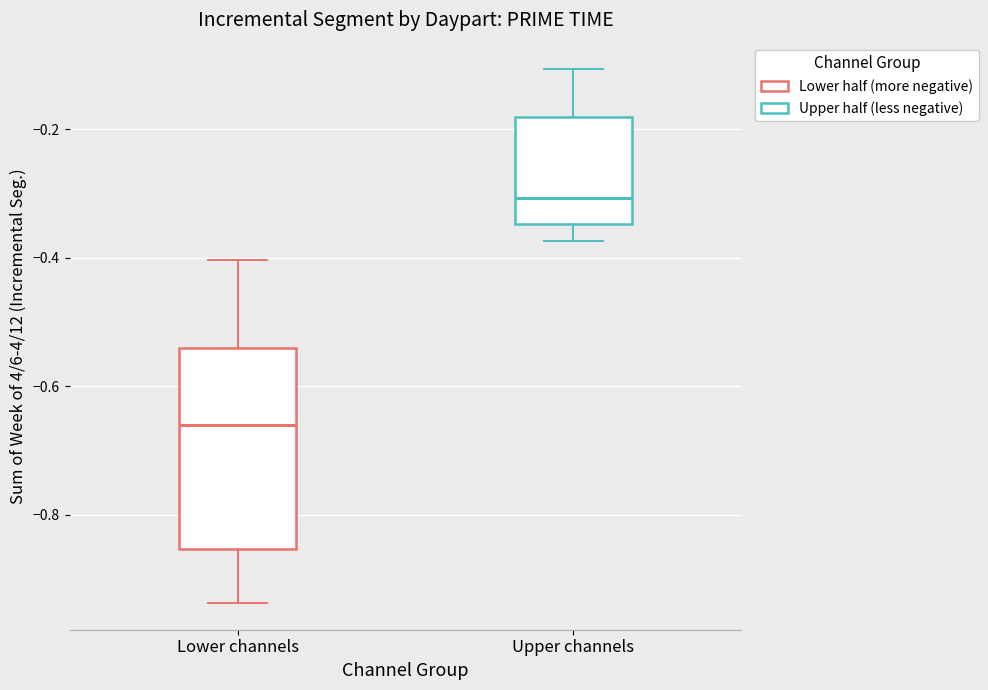

Which box is the tallest, from its lower edge to its upper edge?

Lower channels